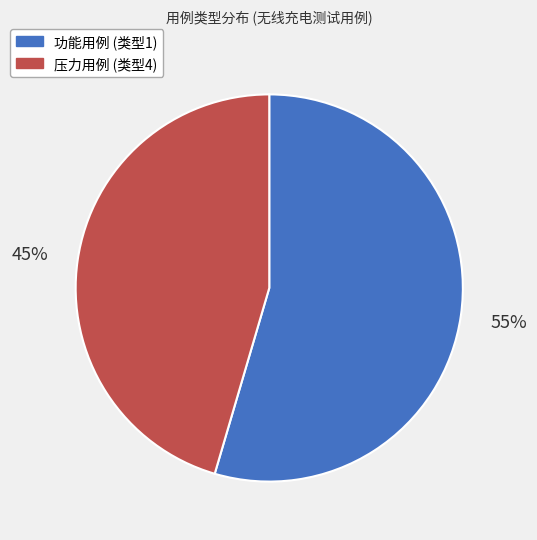

Which category has the smallest portion of the pie?

压力用例 (类型4)